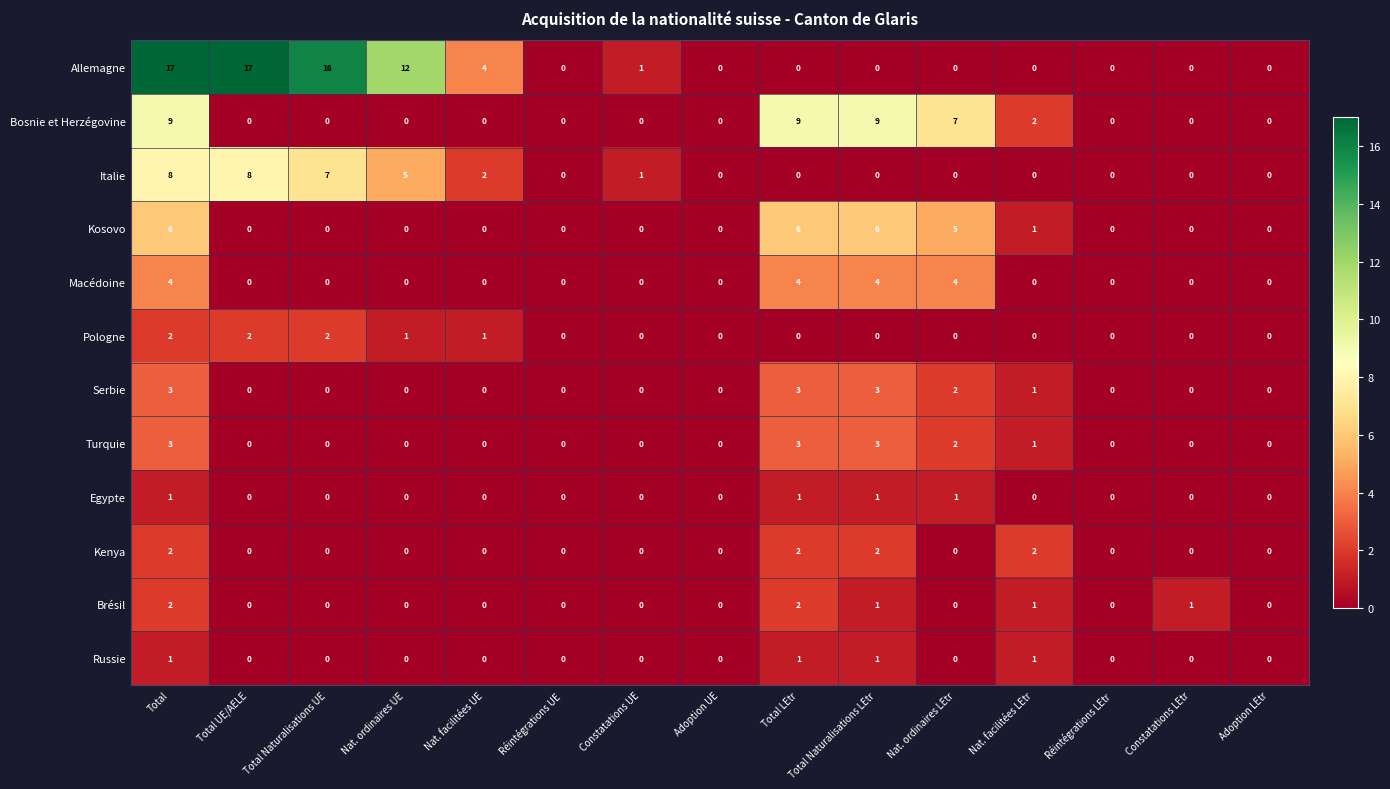

The value of Russie at Total is 0. True or false?

False